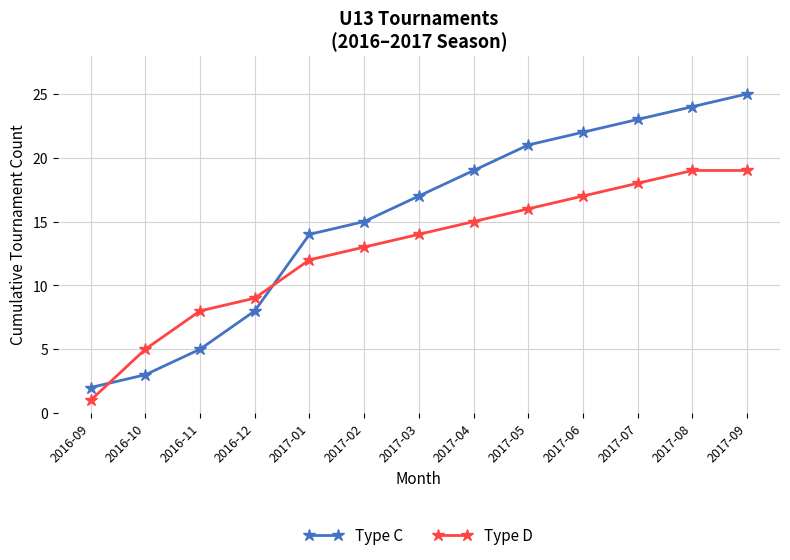

True or false: Type D and Type C cross at least once.

True